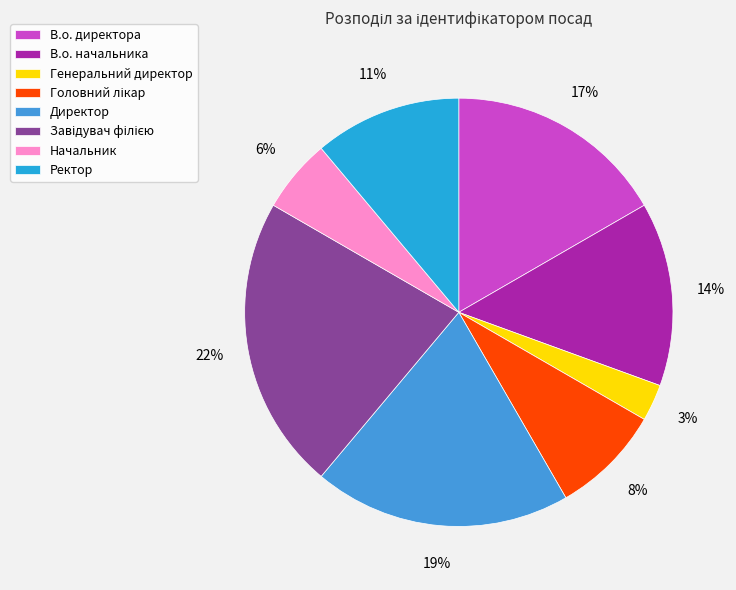

Which slice is the largest?

Завідувач філією